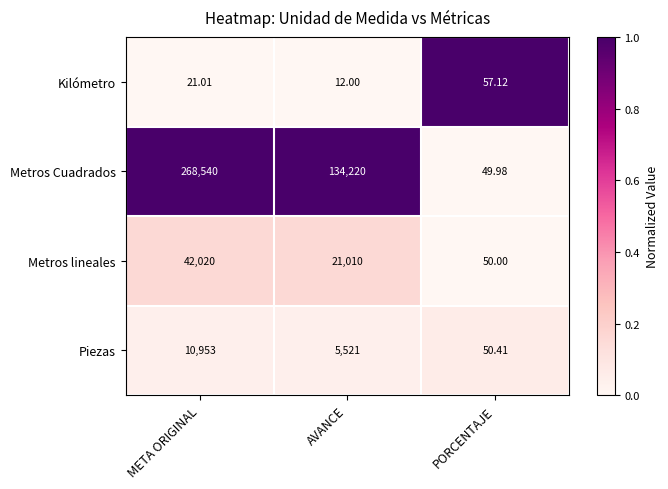

List the labels in order of Metros lineales value, largest first.

META ORIGINAL, AVANCE, PORCENTAJE